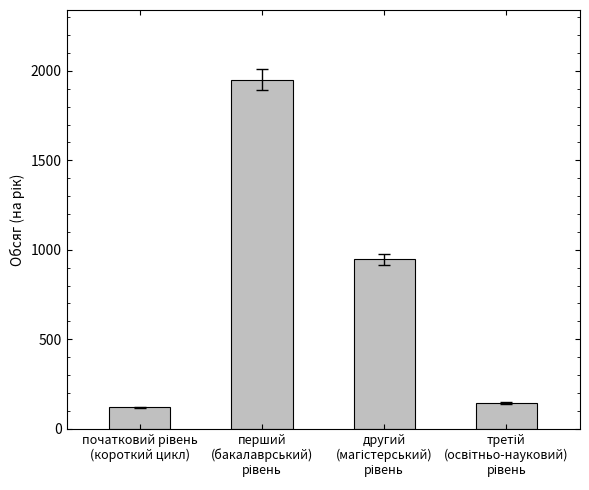

How many values are below 946?

2